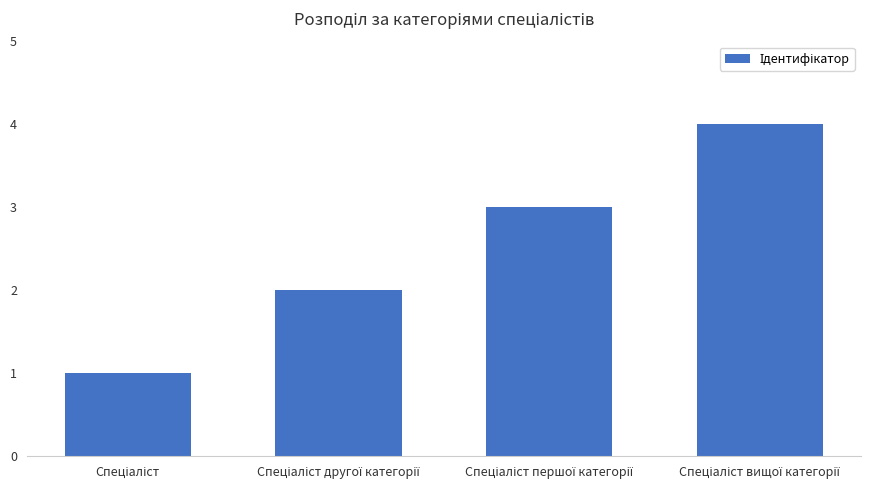

Count the number of categories in the chart.

4